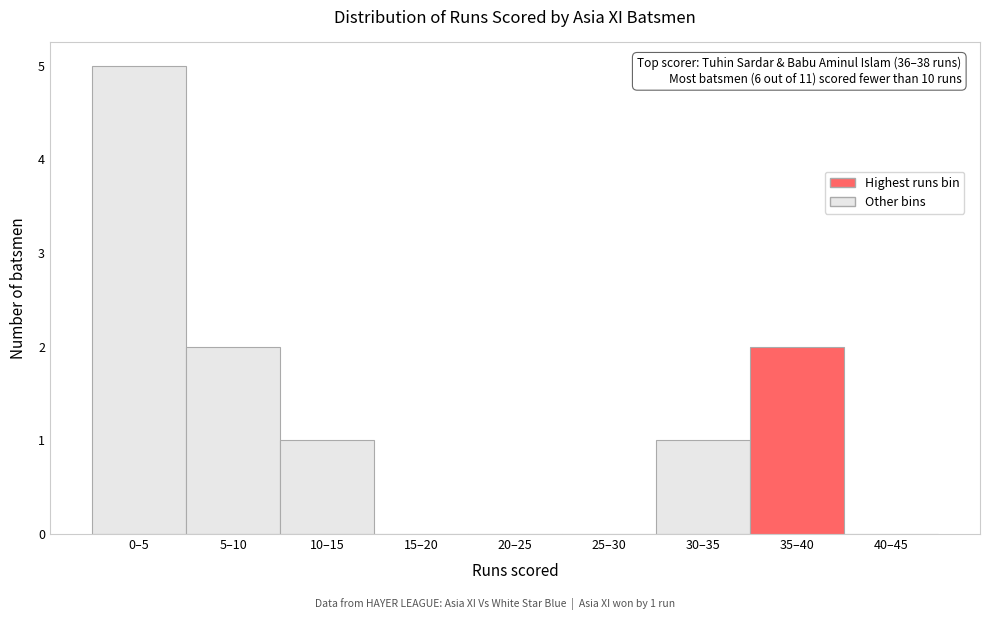

Reading left to right, transcribe all the data shown in this chart.

0–5=5	5–10=2	10–15=1	15–20=0	20–25=0	25–30=0	30–35=1	35–40=2	40–45=0